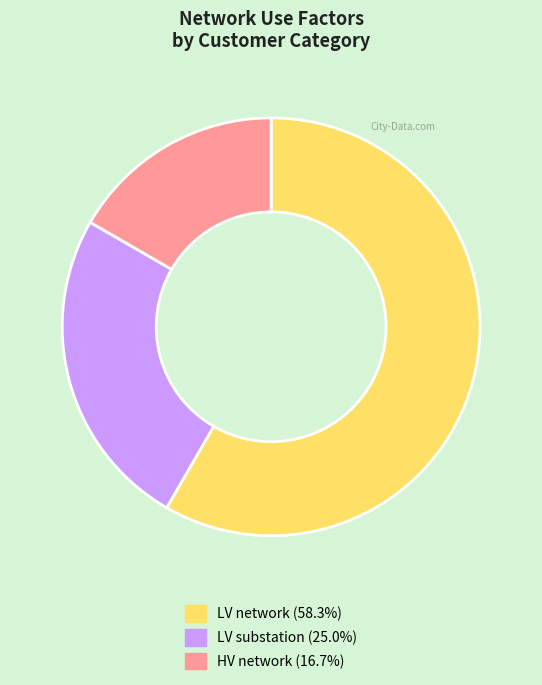

Does any single category account for the majority?

Yes